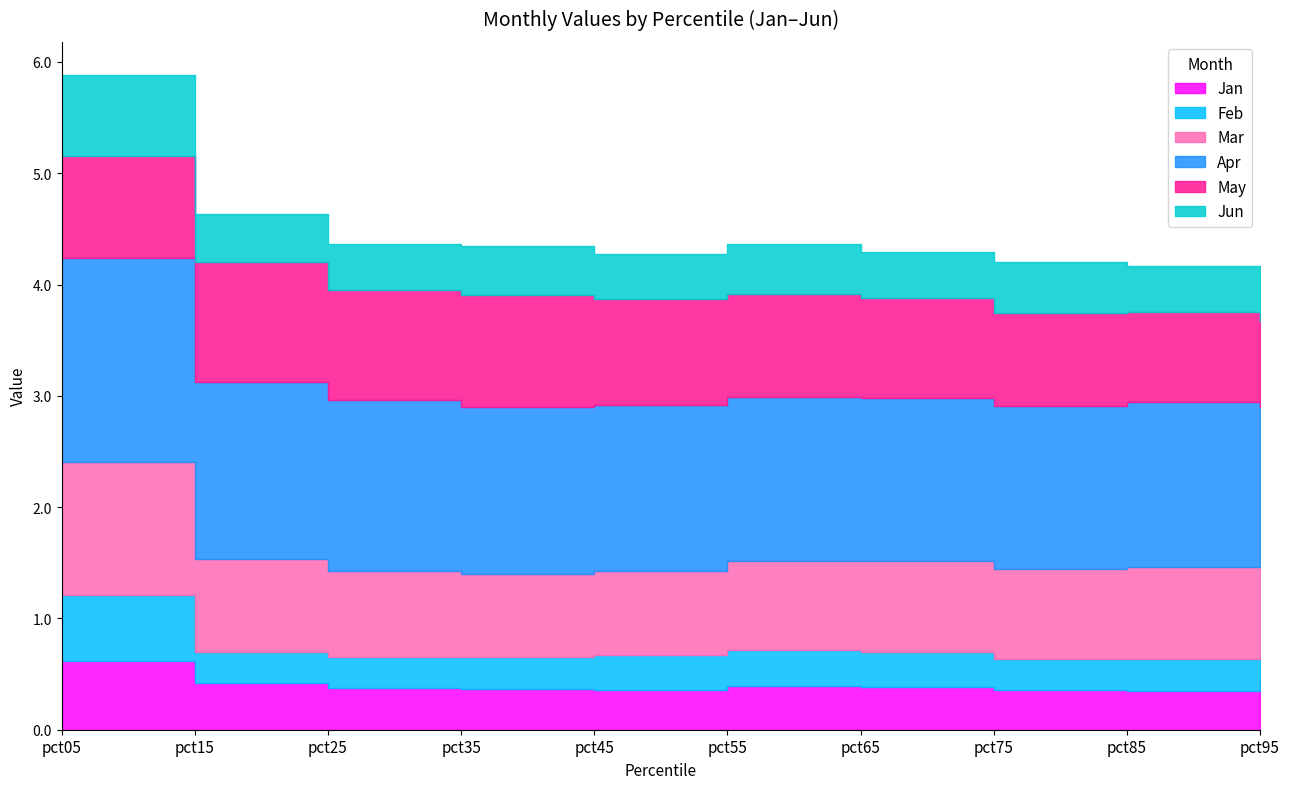

Reading left to right, transcribe all the data shown in this chart.

Jan: 0.6	0.4	0.4	0.4	0.4	0.4	0.4	0.4	0.4	0.5
Feb: 0.6	0.3	0.3	0.3	0.3	0.3	0.3	0.3	0.3	0.2
Mar: 1.2	0.8	0.8	0.7	0.8	0.8	0.8	0.8	0.8	0.8
Apr: 1.8	1.6	1.5	1.5	1.5	1.5	1.5	1.5	1.5	1.4
May: 0.9	1.1	1.0	1.0	1.0	0.9	0.9	0.8	0.8	0.8
Jun: 0.7	0.4	0.4	0.4	0.4	0.4	0.4	0.5	0.4	0.4